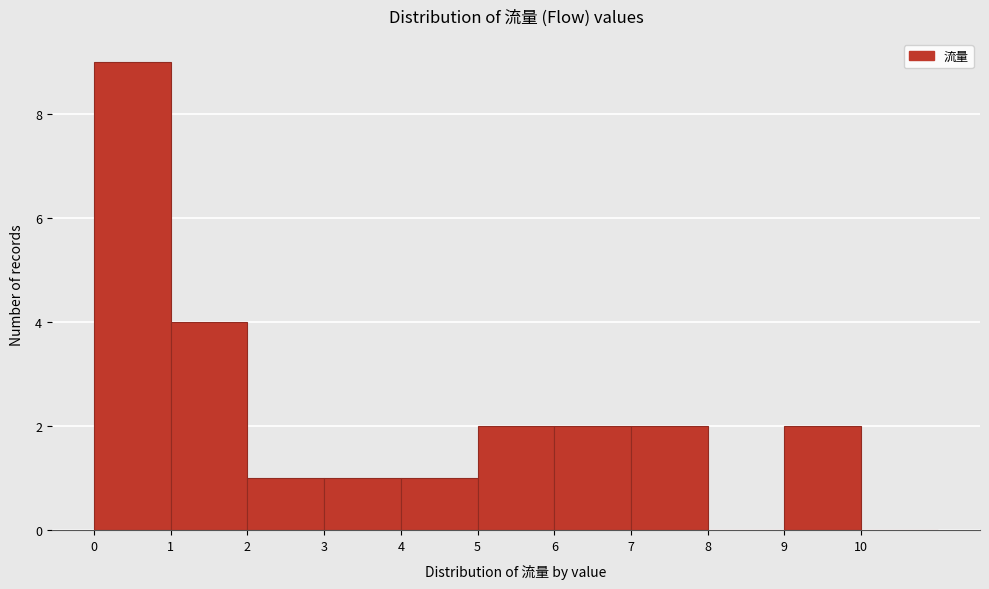

What is the height of the bar covering 9 to 10 on the x-axis? The values are not printed on the chart, so give them approximately, as read against the axis.

2